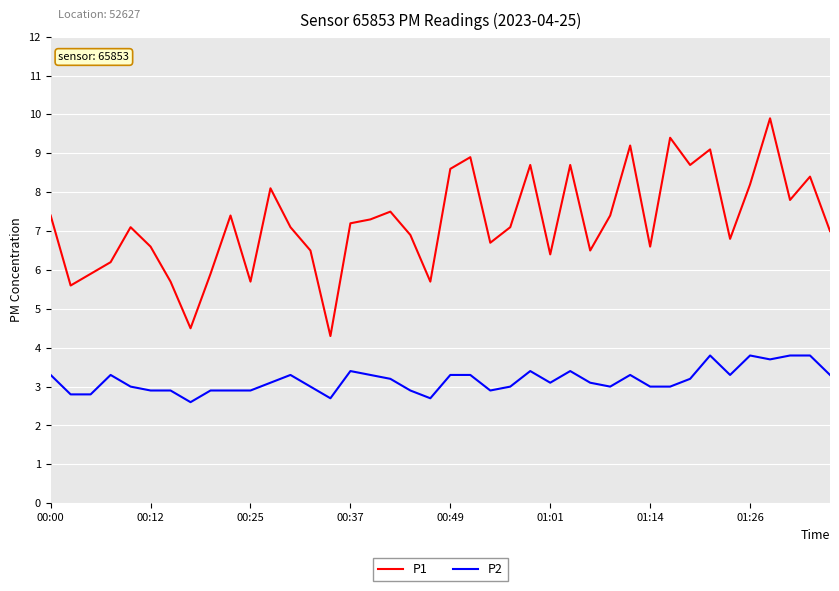

Rank the series by their average value, from highest to lowest.

P1, P2